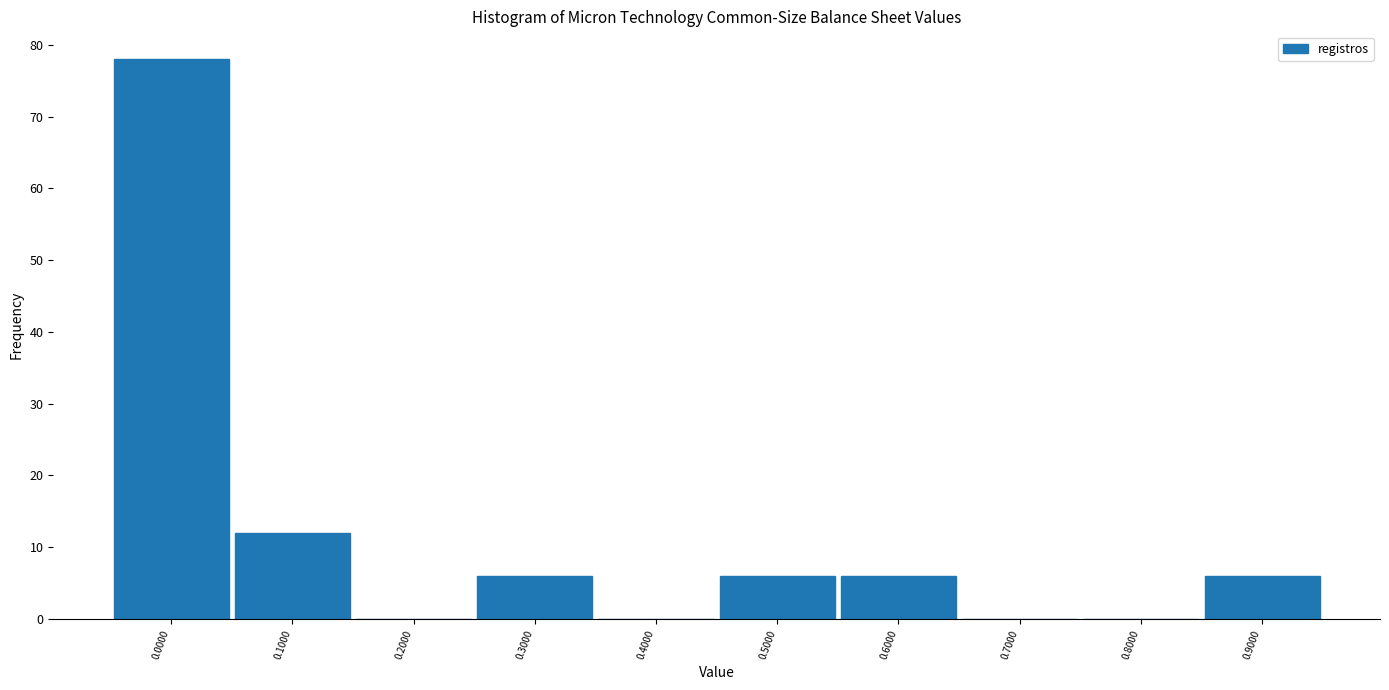

Reading left to right, list all the values displayed in this chart.

0.0000=78	0.1000=12	0.2000=0	0.3000=6	0.4000=0	0.5000=6	0.6000=6	0.7000=0	0.8000=0	0.9000=6